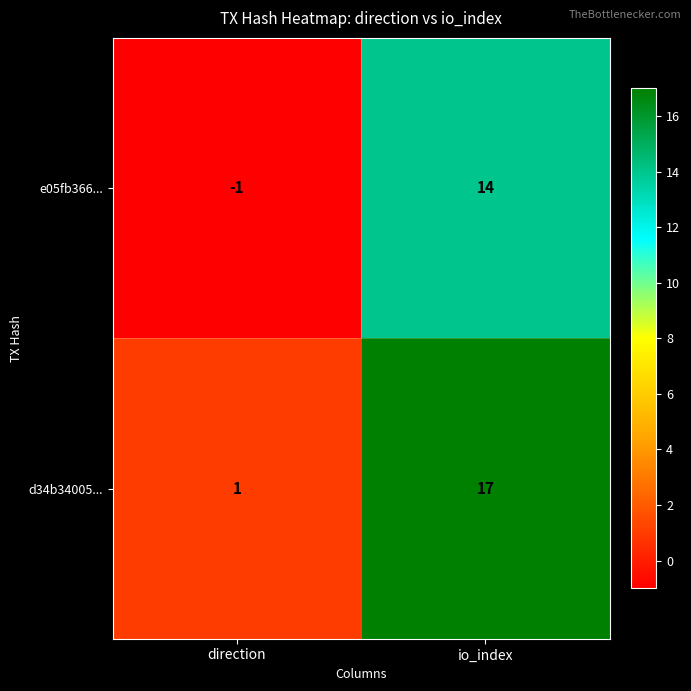

How many values in the e05fb366... series are below 14?

1